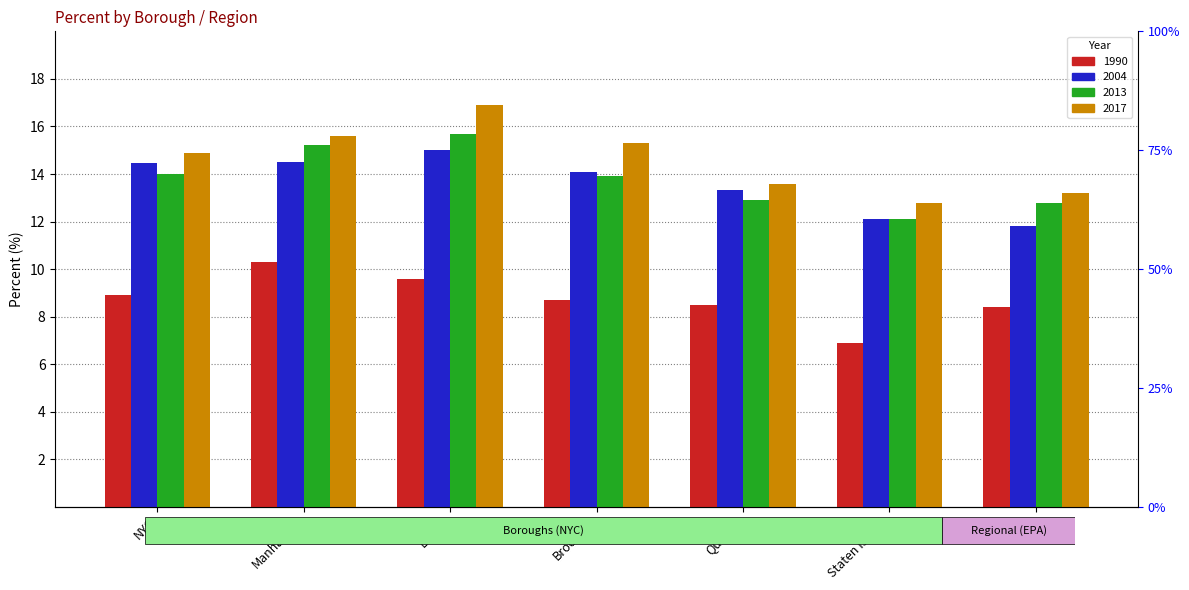

What is the difference between the maximum and minimum values in the 2013 series?

3.6